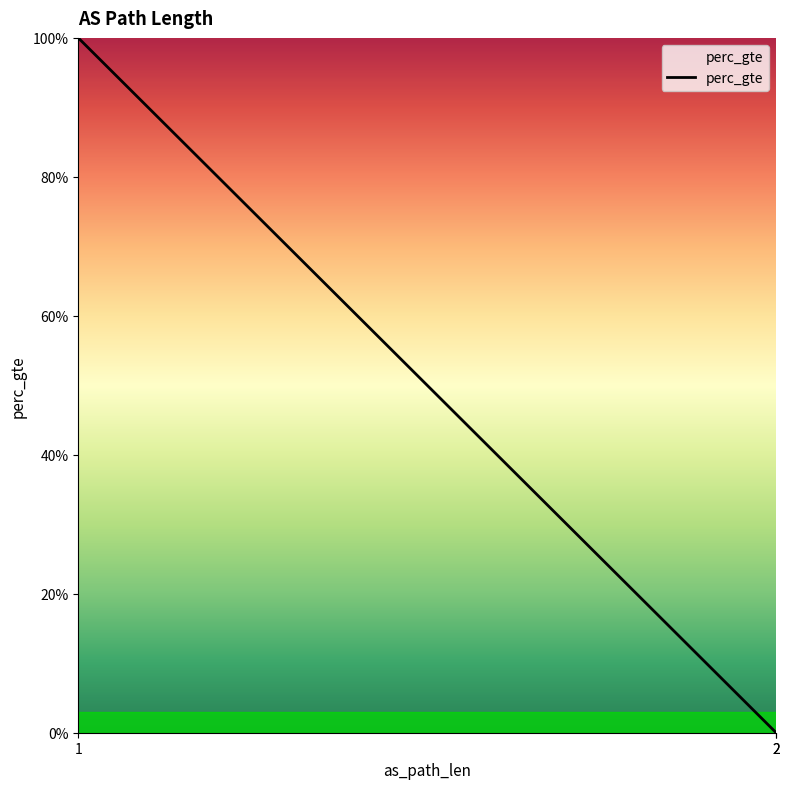

What is the change in value from 1 to 2?

-1.0